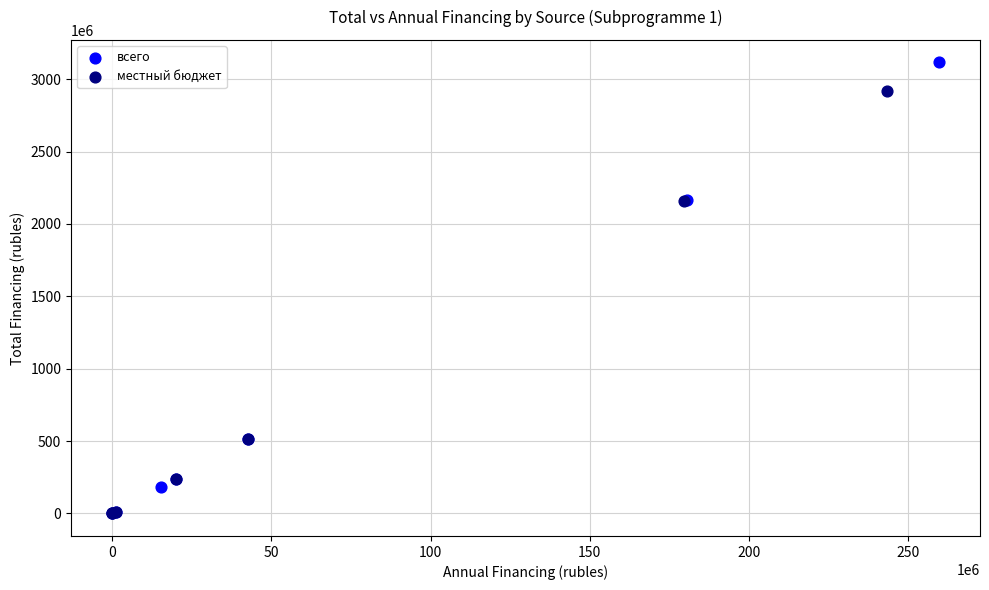

Which series contains the highest Y value?

всего